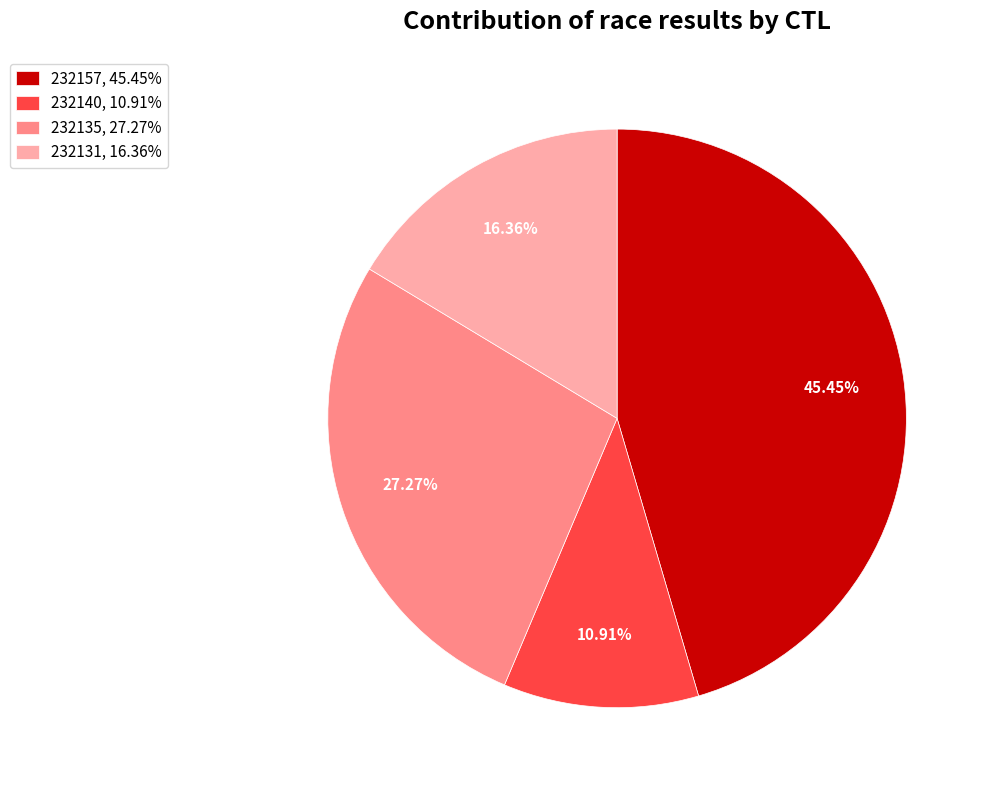

Which has a higher value, 232135 or 232131?

232135